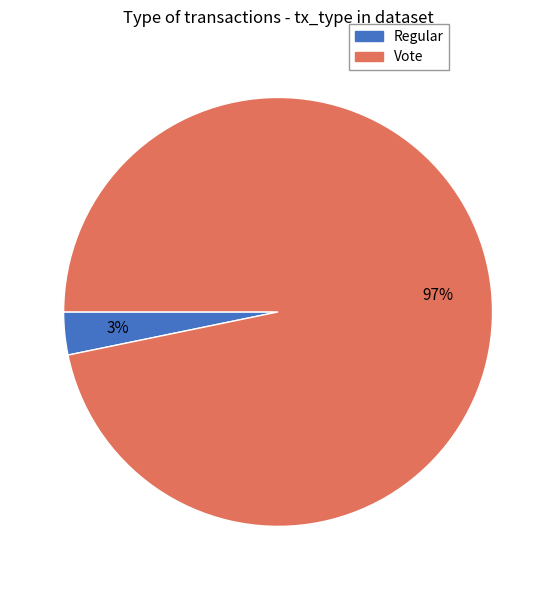

Is it true that Regular is 3% of the pie?

True